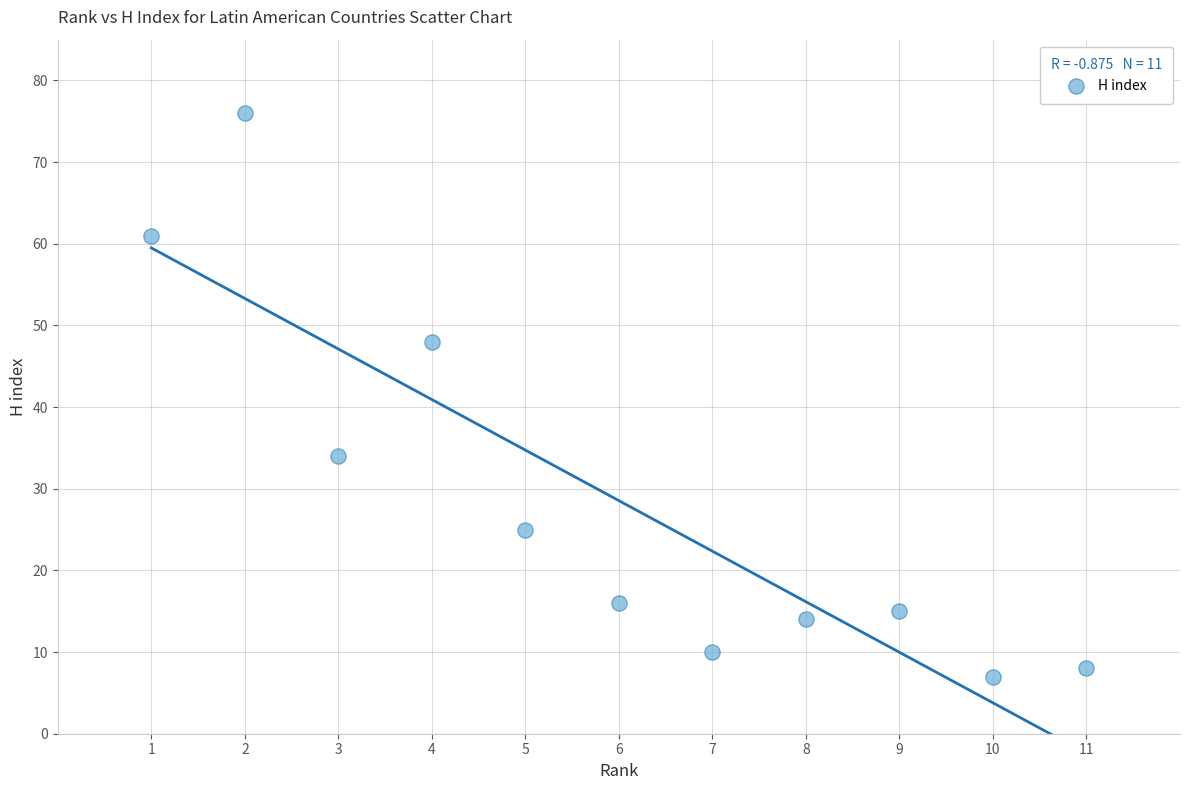

What is the range of Y values (max minus min)?

69